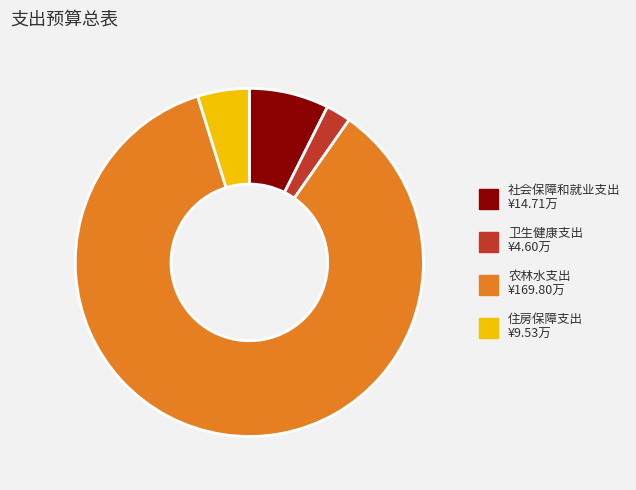

Rank the categories by value from lowest to highest.

卫生健康支出, 住房保障支出, 社会保障和就业支出, 农林水支出